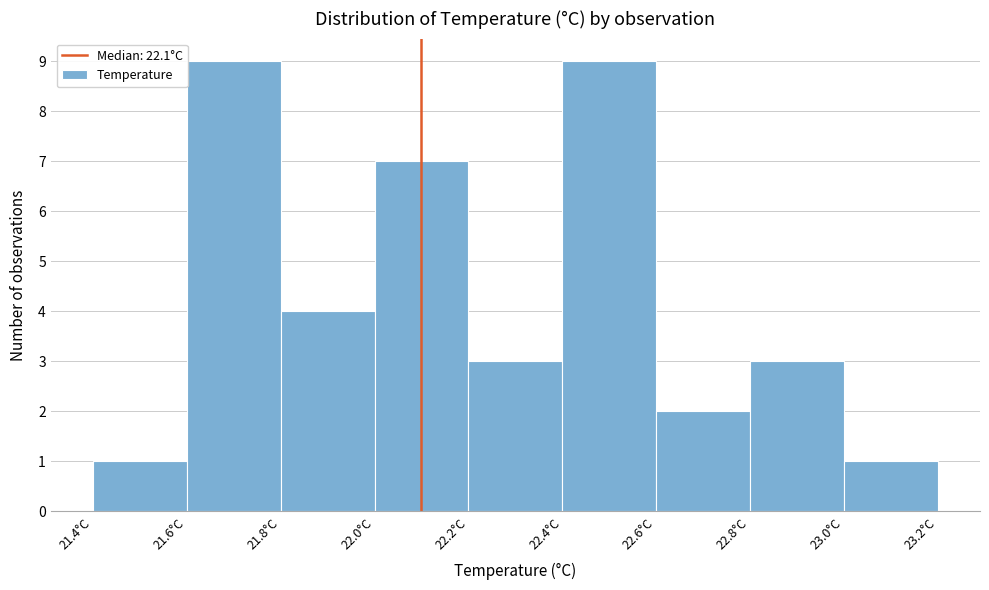

Reading left to right, list every bar in this chart as the range it spans on the x-axis followed by its height. The values are not printed on the chart, so give them approximately, as read against the axis.

21.4 to 21.6: 1
21.6 to 21.8: 9
21.8 to 22.0: 4
22.0 to 22.2: 7
22.2 to 22.4: 3
22.4 to 22.6: 9
22.6 to 22.8: 2
22.8 to 23.0: 3
23.0 to 23.2: 1